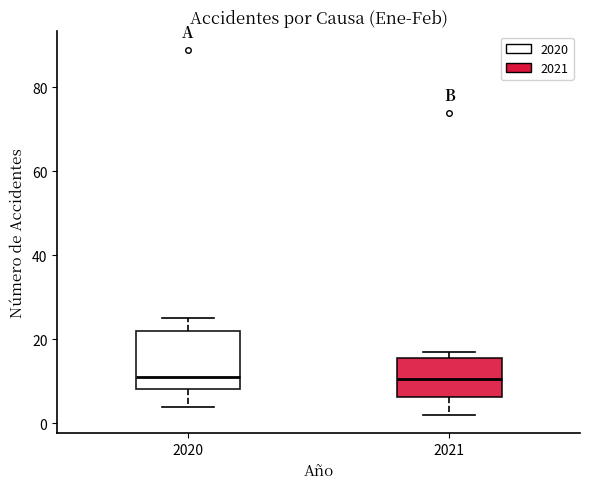

Where does the median line of the box at x = 2020 sit on the y-axis? The values are not printed on the chart, so give them approximately, as read against the axis.

12